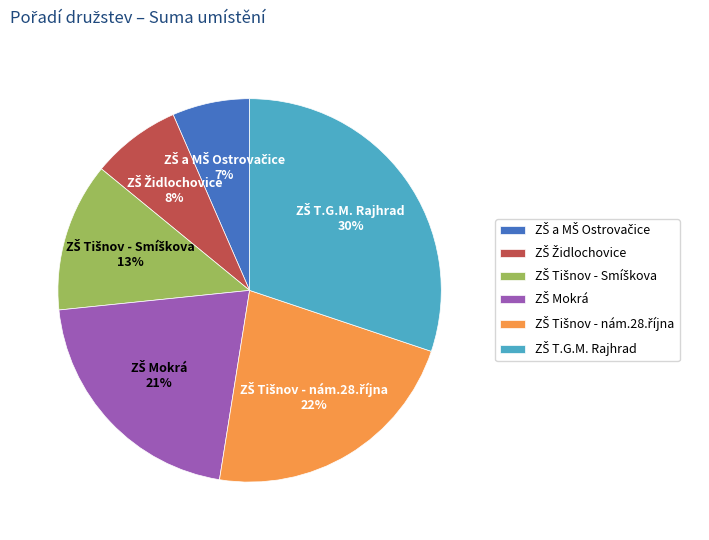

To the nearest percent, what is the average slice percentage?

17%